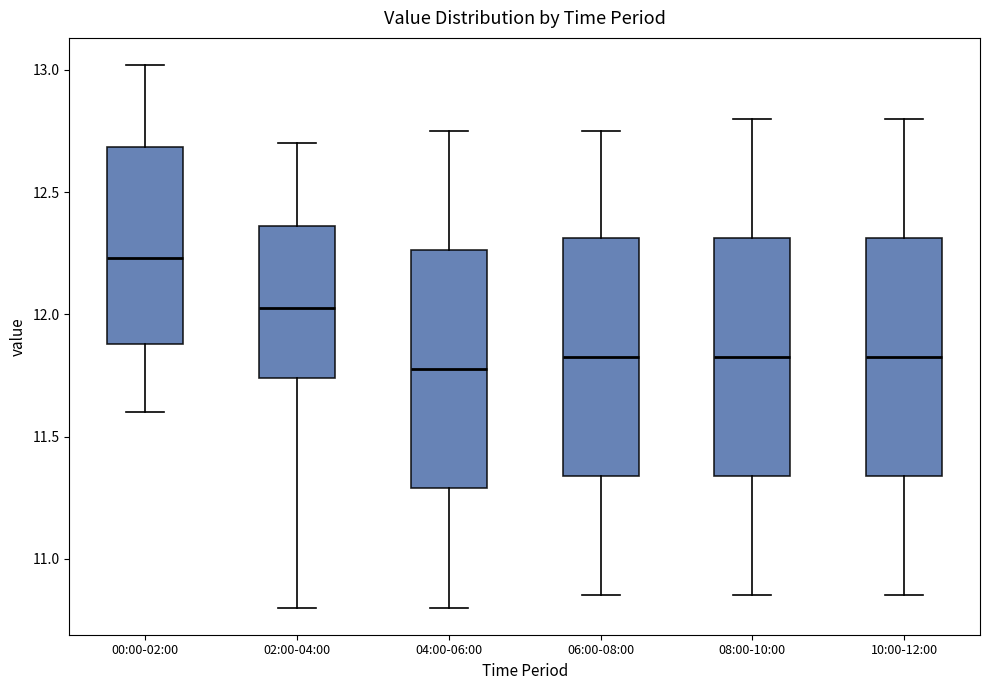

Reading left to right, read every box against the y-axis: the position of its median line, the range the box covers, and the ends of its whiskers. The values are not printed on the chart, so give them approximately, as read against the axis.

00:00-02:00: median 12.25, box 11.90 to 12.70, whiskers 11.60 to 13.00
02:00-04:00: median 12.05, box 11.75 to 12.35, whiskers 10.80 to 12.70
04:00-06:00: median 11.80, box 11.30 to 12.25, whiskers 10.80 to 12.75
06:00-08:00: median 11.85, box 11.35 to 12.30, whiskers 10.85 to 12.75
08:00-10:00: median 11.85, box 11.35 to 12.30, whiskers 10.85 to 12.80
10:00-12:00: median 11.85, box 11.35 to 12.30, whiskers 10.85 to 12.80